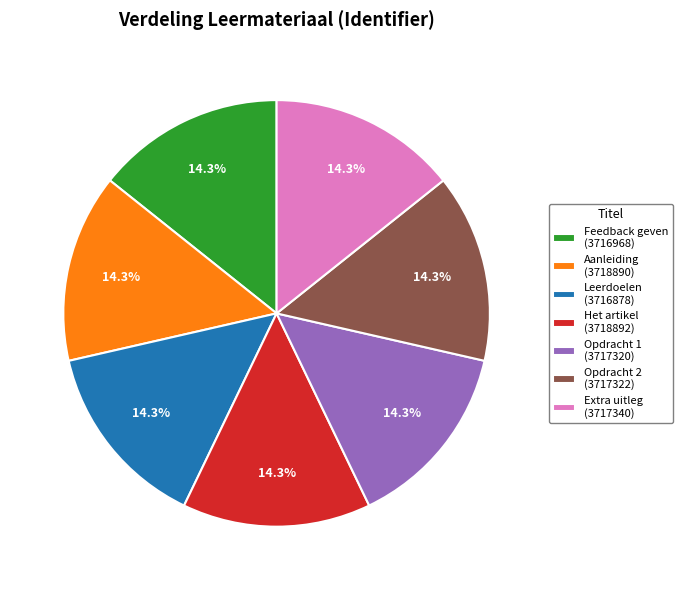

Does Feedback geven (3716968) represent more than half of the total?

No